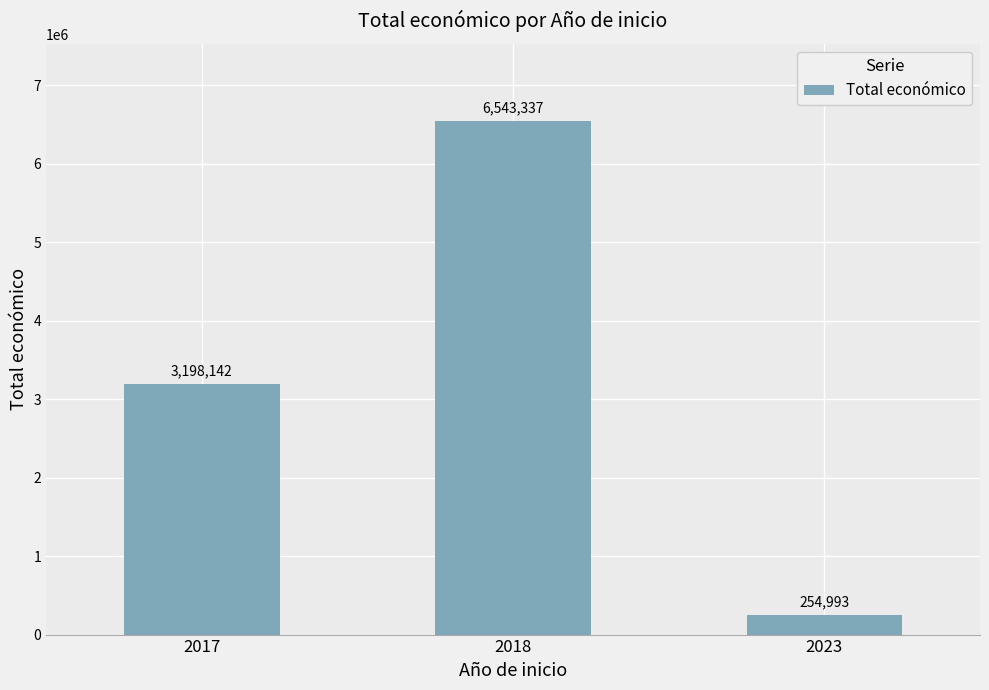

Which has a higher value, 2023 or 2018?

2018